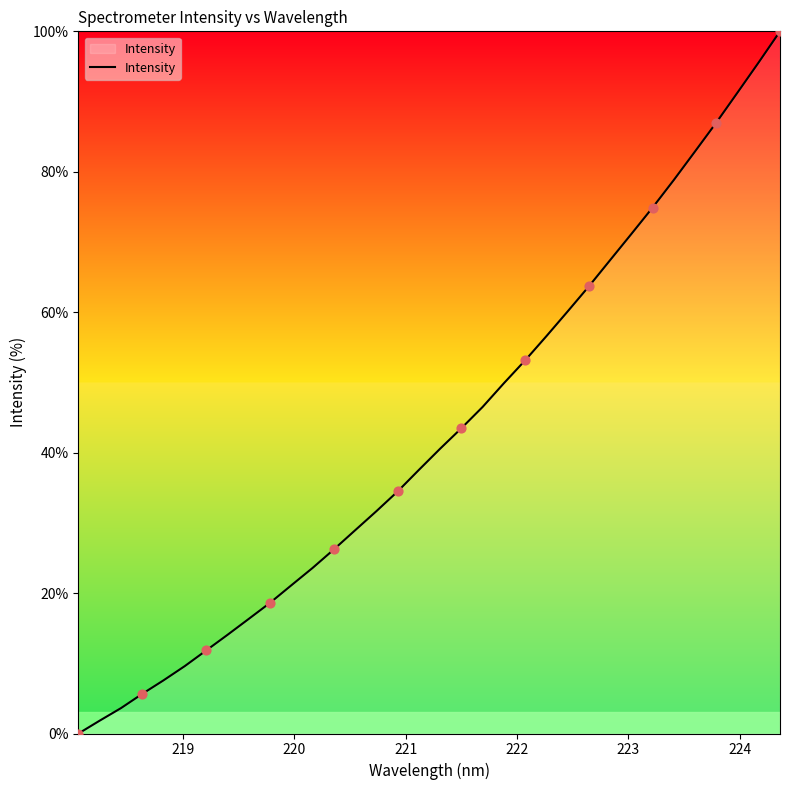

What is the maximum value shown in the chart?

100.0